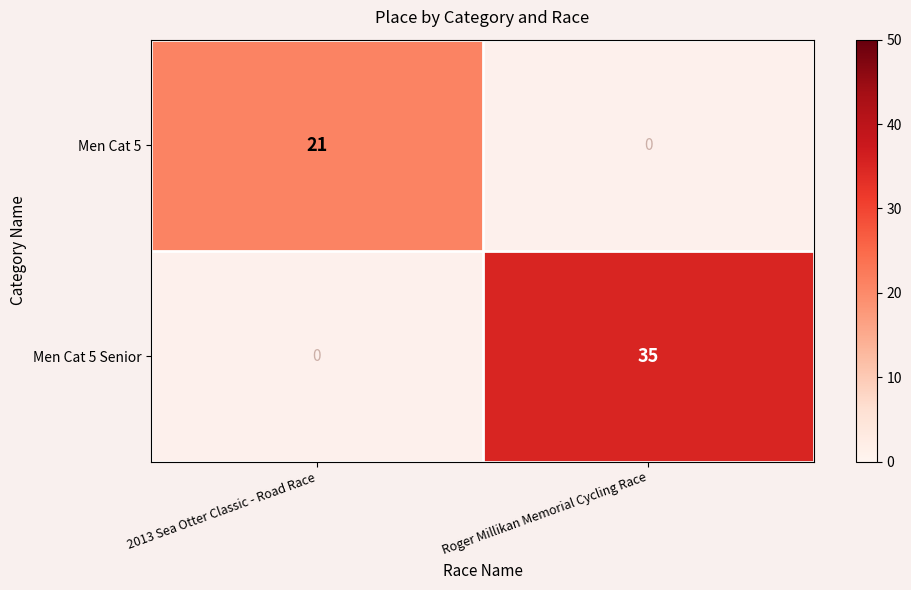

The value of Men Cat 5 Senior at Roger Millikan Memorial Cycling Race is 19. True or false?

False